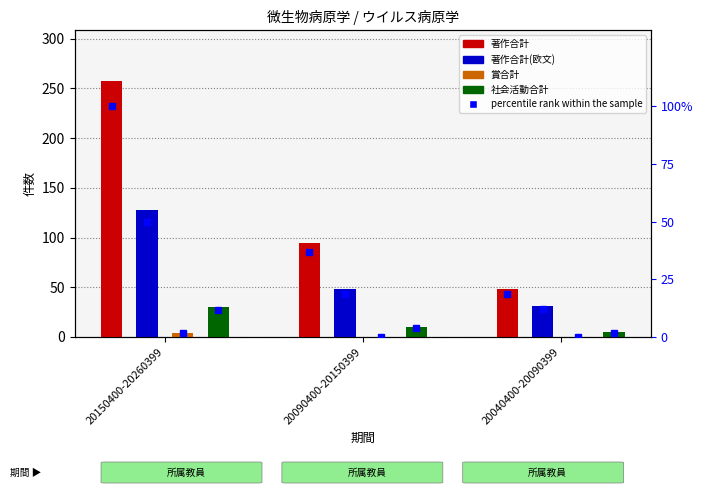

Reading left to right, transcribe all the data shown in this chart.

著作合計: 257	95	48
著作合計(欧文): 128	48	31
賞合計: 4	0	0
社会活動合計: 30	10	5